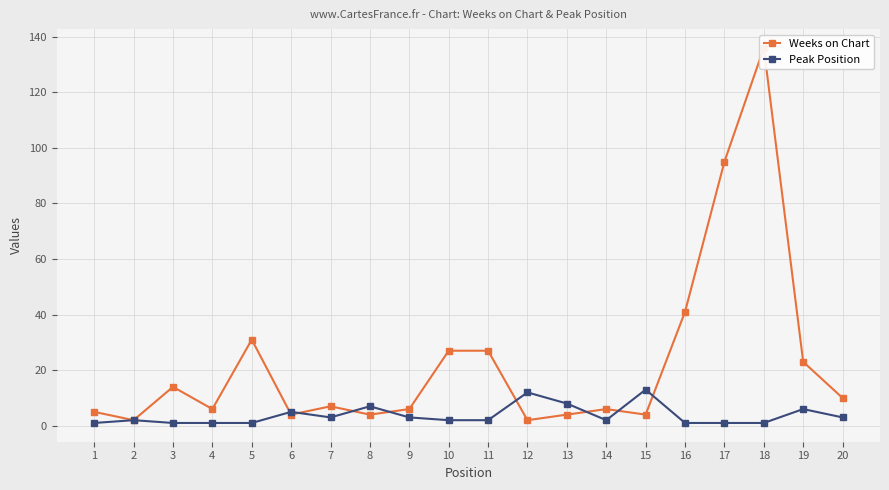

Where is the first local maximum for Weeks on Chart?

3